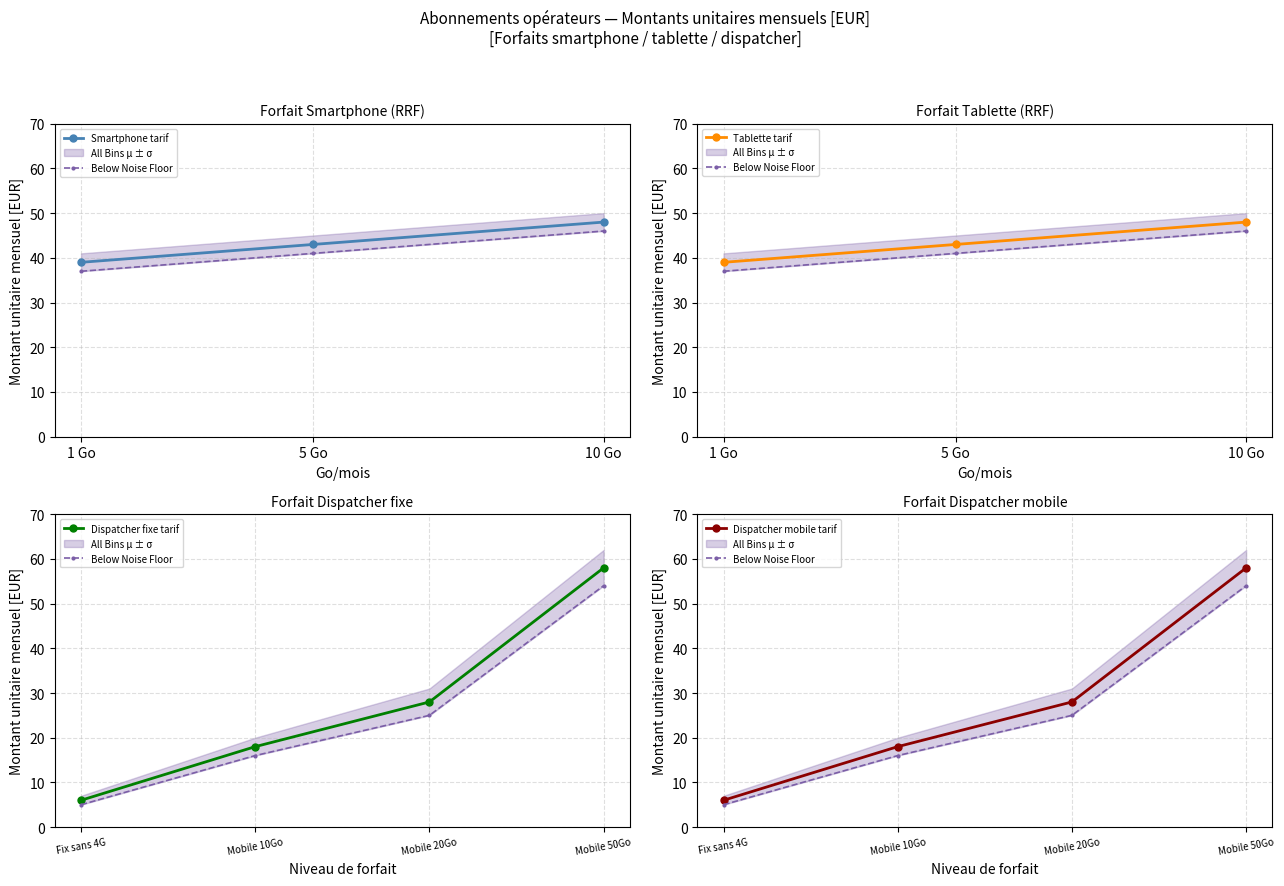

Which series changed the most between 5 Go and 10 Go?

1 Go/mois (smartphone)